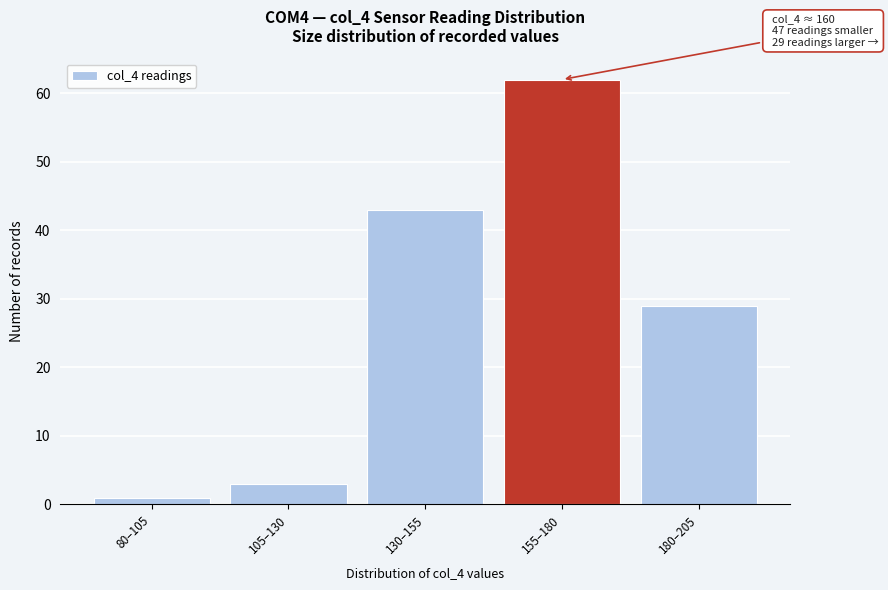

Reading left to right, extract all data points from this chart.

80–105=1	105–130=3	130–155=43	155–180=62	180–205=29